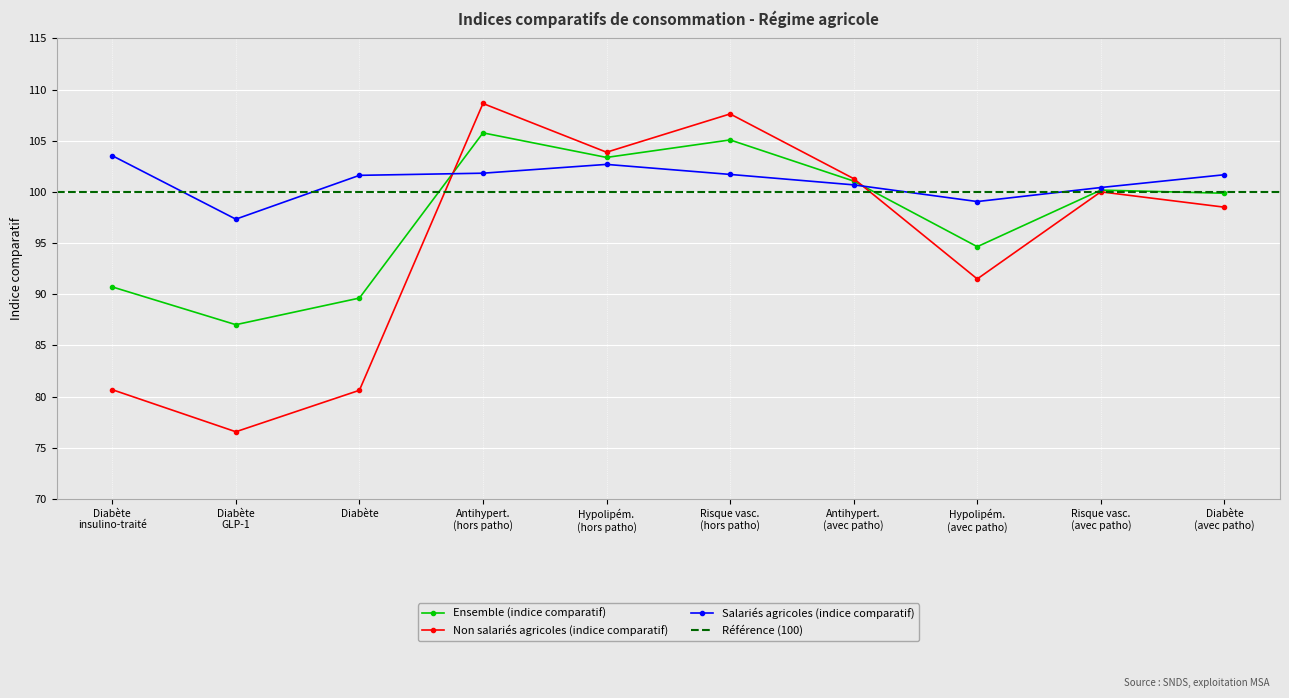

How many lines are shown in the chart?

3